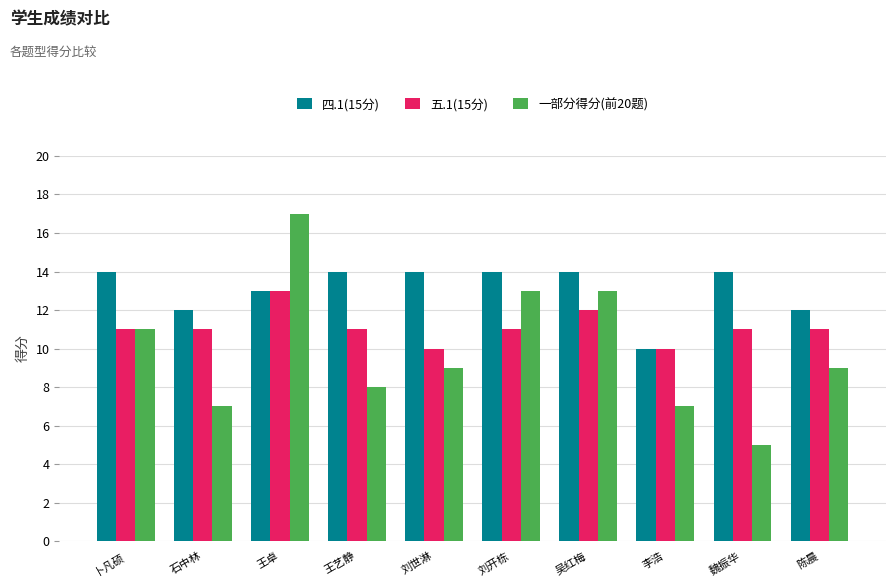

Is it true that 一部分得分(前20题) equals 9 at 陈晨?

True